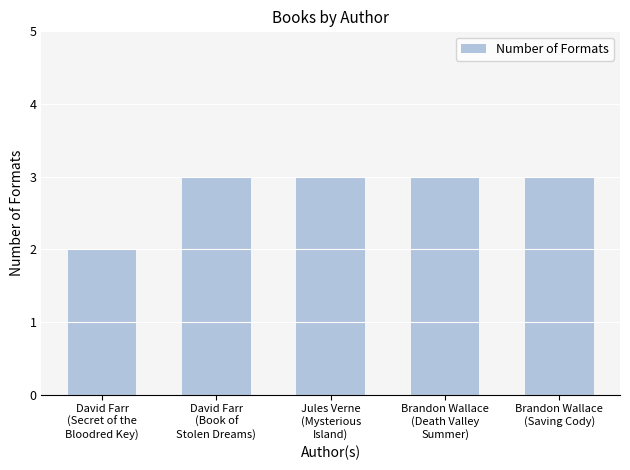

The chart shows a value of 2 at David Farr
(Secret of the
Bloodred Key). True or false?

True